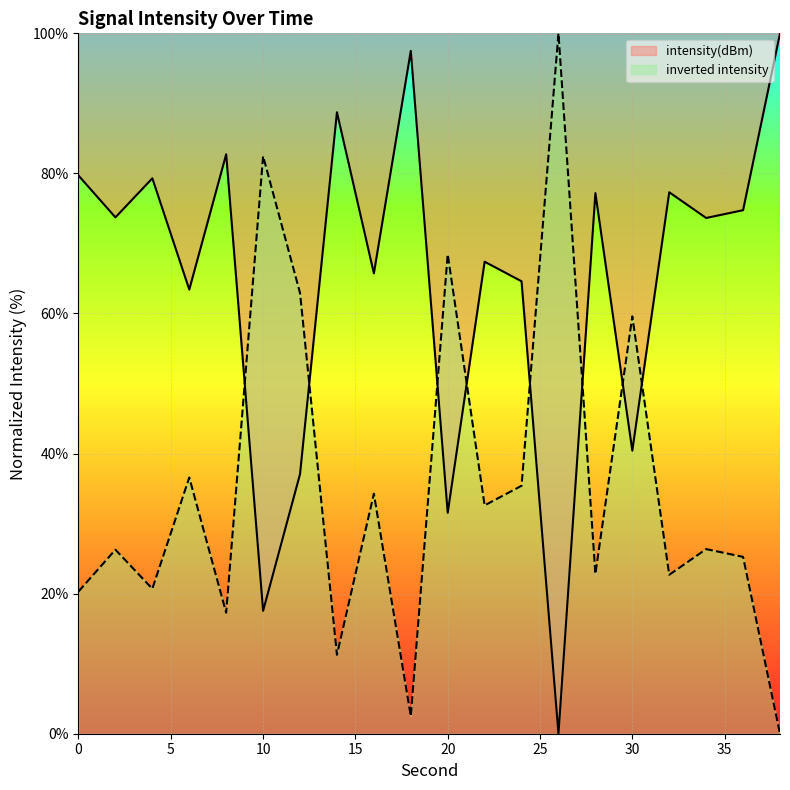

Reading right to left, transcribe all the data shown in this chart.

38=100.0	36=74.7	34=73.6	32=77.3	30=40.4	28=77.2	26=0.0	24=64.6	22=67.4	20=31.5	18=97.5	16=65.7	14=88.7	12=37.1	10=17.5	8=82.7	6=63.4	4=79.3	2=73.7	0=79.7